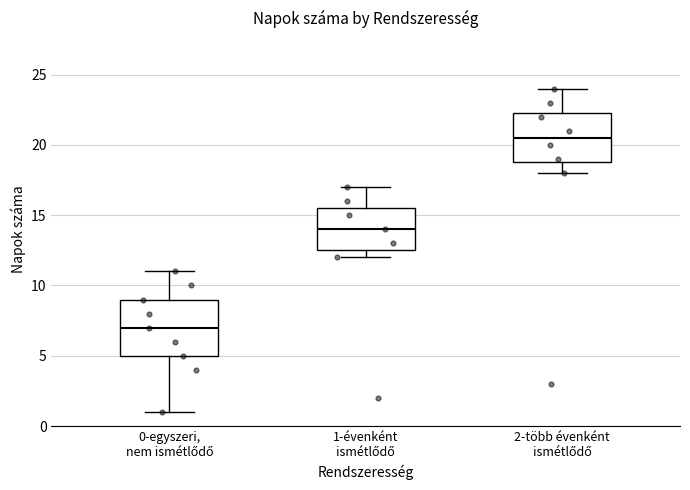

Reading left to right, read every box against the y-axis: the position of its median line, the range the box covers, and the ends of its whiskers. The values are not printed on the chart, so give them approximately, as read against the axis.

0-egyszeri, nem ismétlődő: median 7.0, box 5.0 to 9.0, whiskers 1.0 to 11.0
1-évenként ismétlődő: median 14.0, box 12.5 to 15.5, whiskers 12.0 to 17.0
2-több évenként ismétlődő: median 20.5, box 19.0 to 22.5, whiskers 18.0 to 24.0